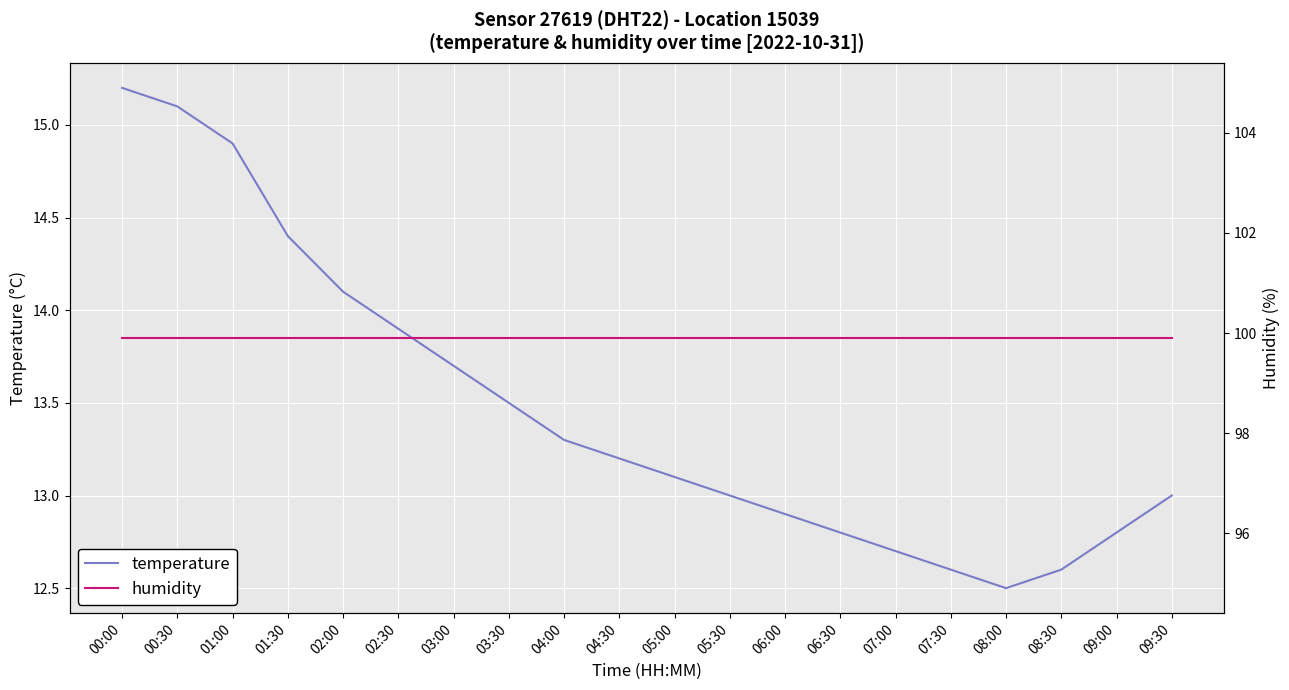

Reading left to right, list all the values displayed in this chart.

temperature: 00:00=15.2	00:30=15.1	01:00=14.9	01:30=14.4	02:00=14.1	02:30=13.9	03:00=13.7	03:30=13.5	04:00=13.3	04:30=13.2	05:00=13.1	05:30=13.0	06:00=12.9	06:30=12.8	07:00=12.7	07:30=12.6	08:00=12.5	08:30=12.6	09:00=12.8	09:30=13.0
humidity: 00:00=99.9	00:30=99.9	01:00=99.9	01:30=99.9	02:00=99.9	02:30=99.9	03:00=99.9	03:30=99.9	04:00=99.9	04:30=99.9	05:00=99.9	05:30=99.9	06:00=99.9	06:30=99.9	07:00=99.9	07:30=99.9	08:00=99.9	08:30=99.9	09:00=99.9	09:30=99.9